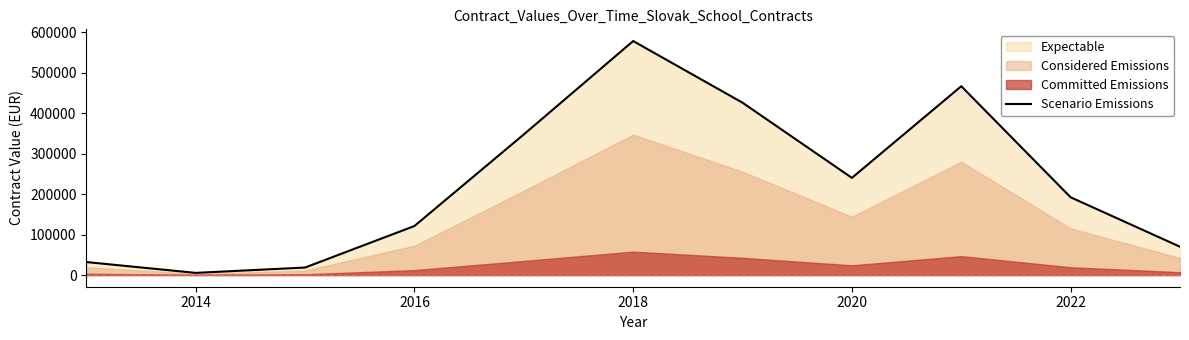

What is the maximum value for Scenario Emissions?

577944.1